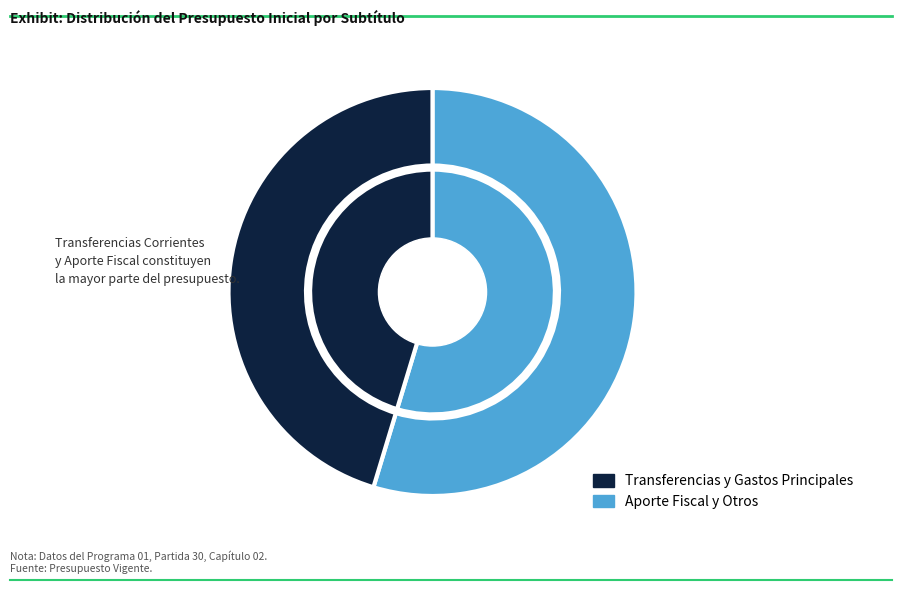

Combined, what portion of the pie is TRANSFERENCIAS CORRIENTES and OTROS INGRESOS?

48.2%